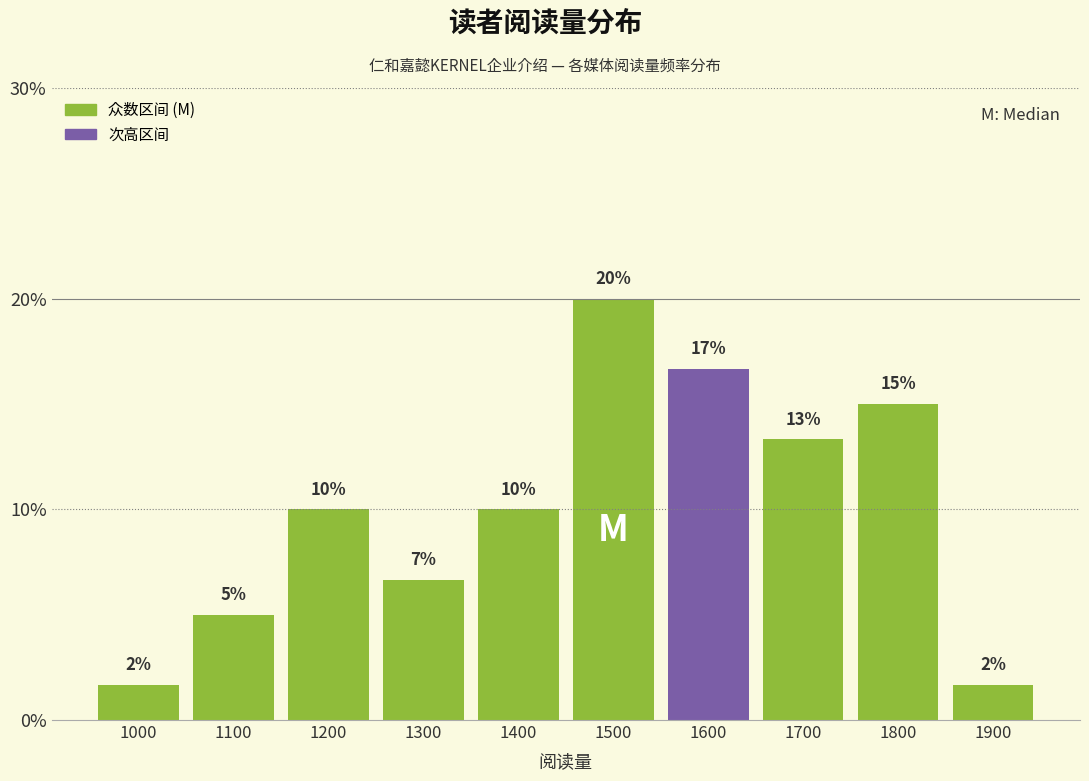

What is the maximum value shown in the chart?

20.0